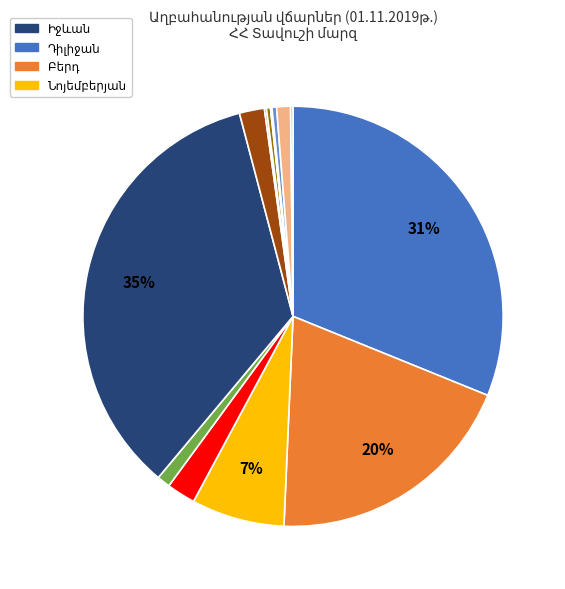

Count the number of slices in the pie.

14